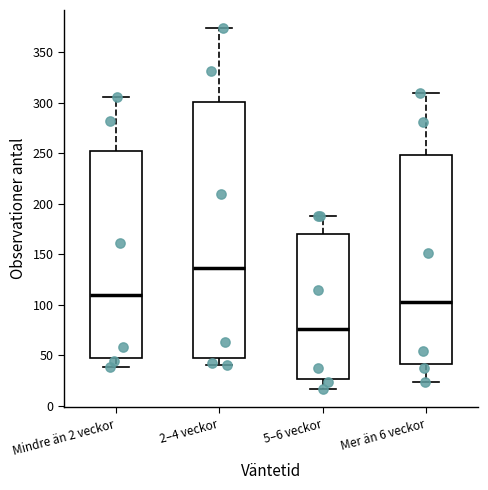

Reading left to right, read every box against the y-axis: the position of its median line, the range the box covers, and the ends of its whiskers. The values are not printed on the chart, so give them approximately, as read against the axis.

Mindre än 2 veckor: median 110, box 50 to 250, whiskers 40 to 305
2–4 veckor: median 135, box 45 to 300, whiskers 40 to 375
5–6 veckor: median 75, box 25 to 170, whiskers 15 to 190
Mer än 6 veckor: median 105, box 40 to 250, whiskers 25 to 310